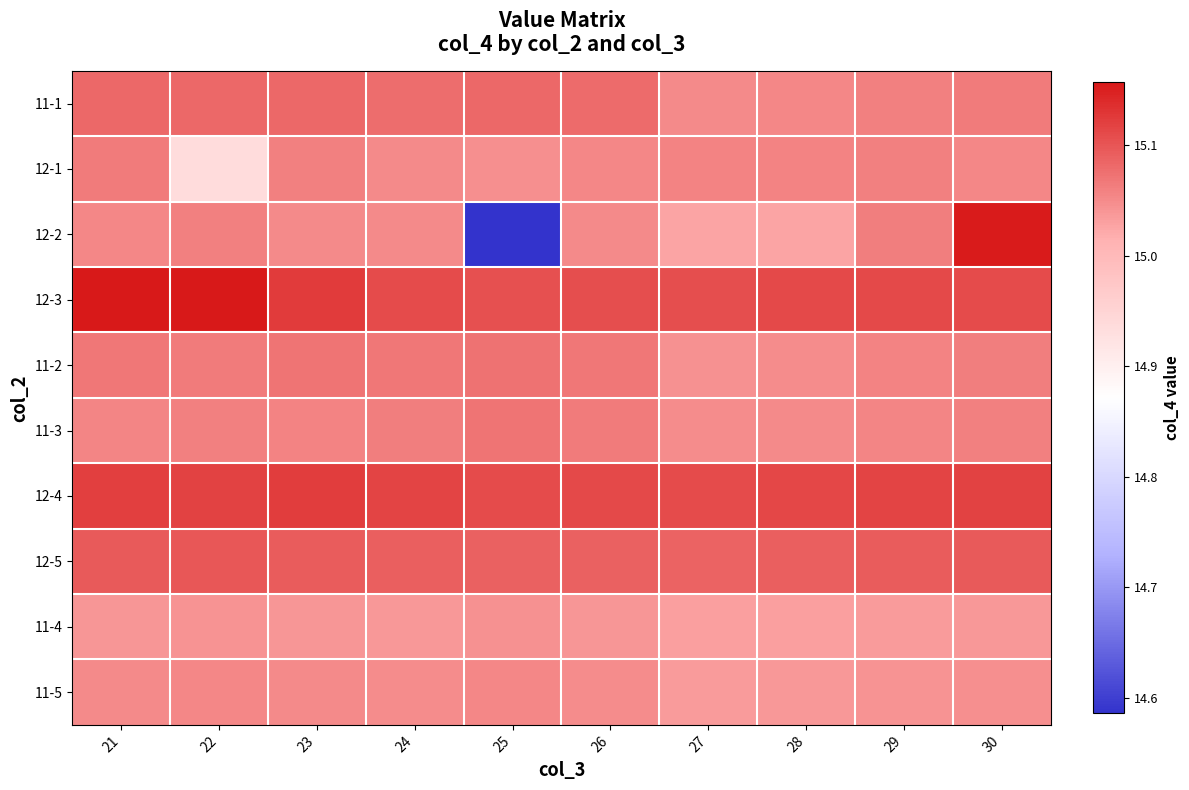

Between 30 and 23, which is larger?

23